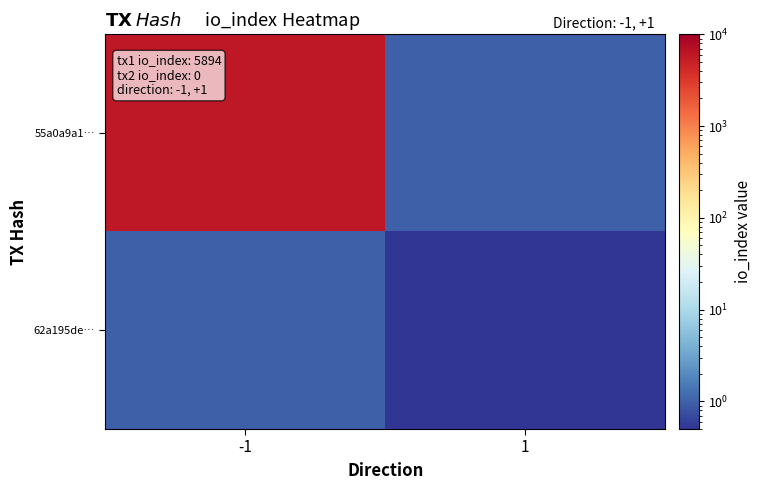

List the series in order of their peak value, lowest first.

62a195de…, 55a0a9a1…